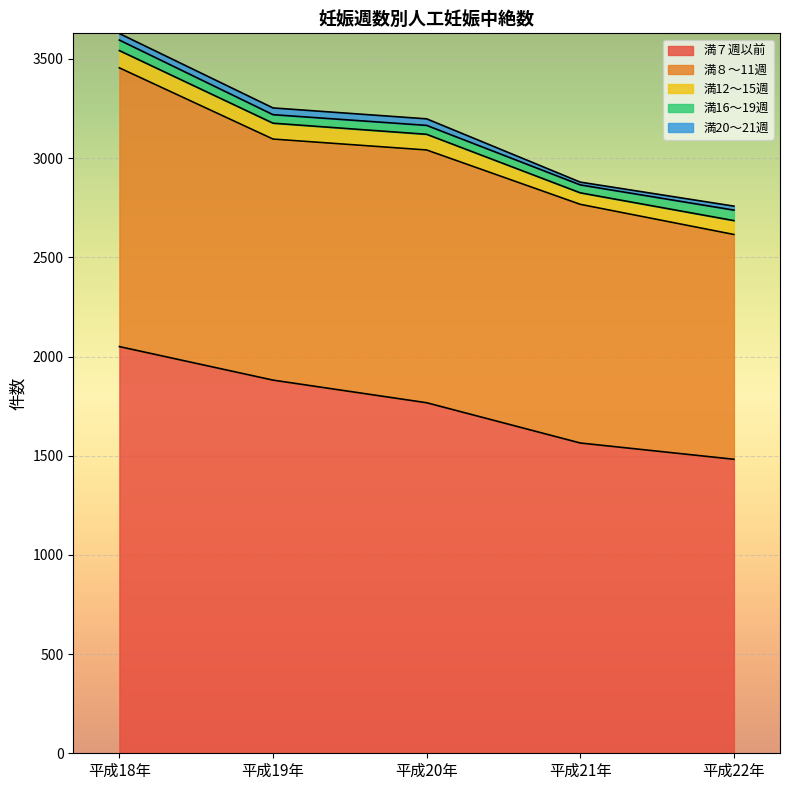

What is the highest value of the 満16～19週 series?

53